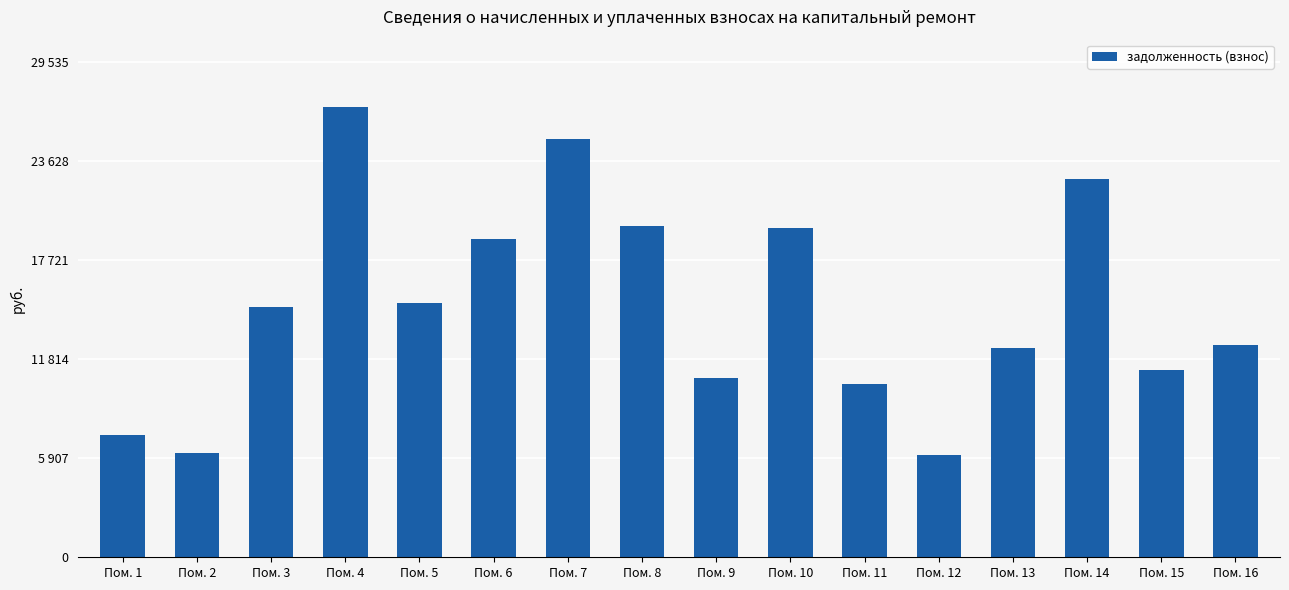

Are the bars horizontal?

No